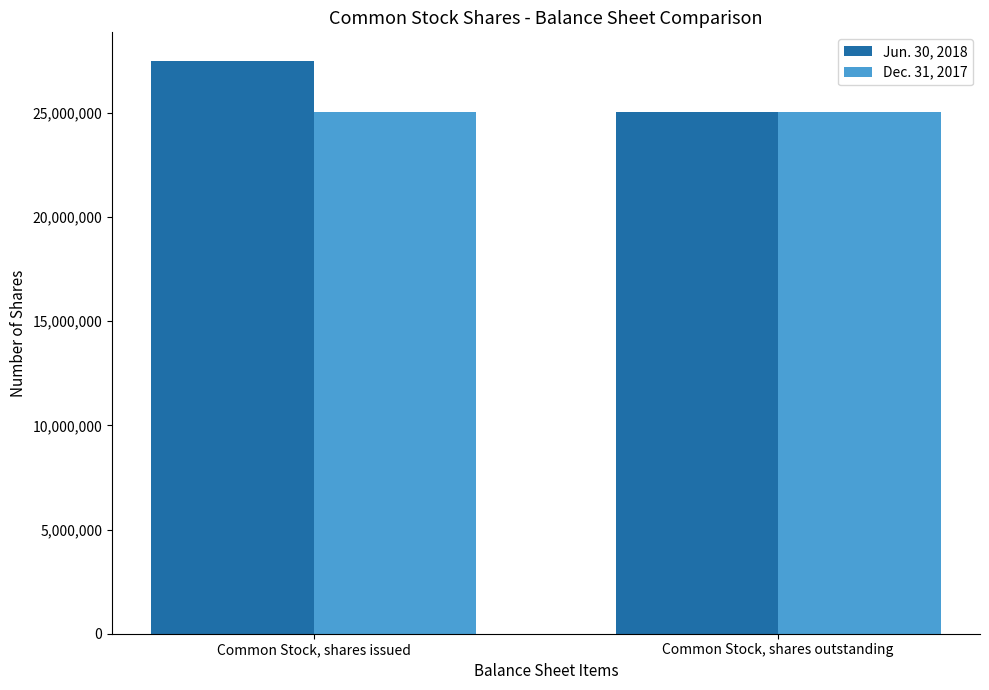

Rank the categories by Jun. 30, 2018 value from highest to lowest.

Common Stock, shares issued, Common Stock, shares outstanding